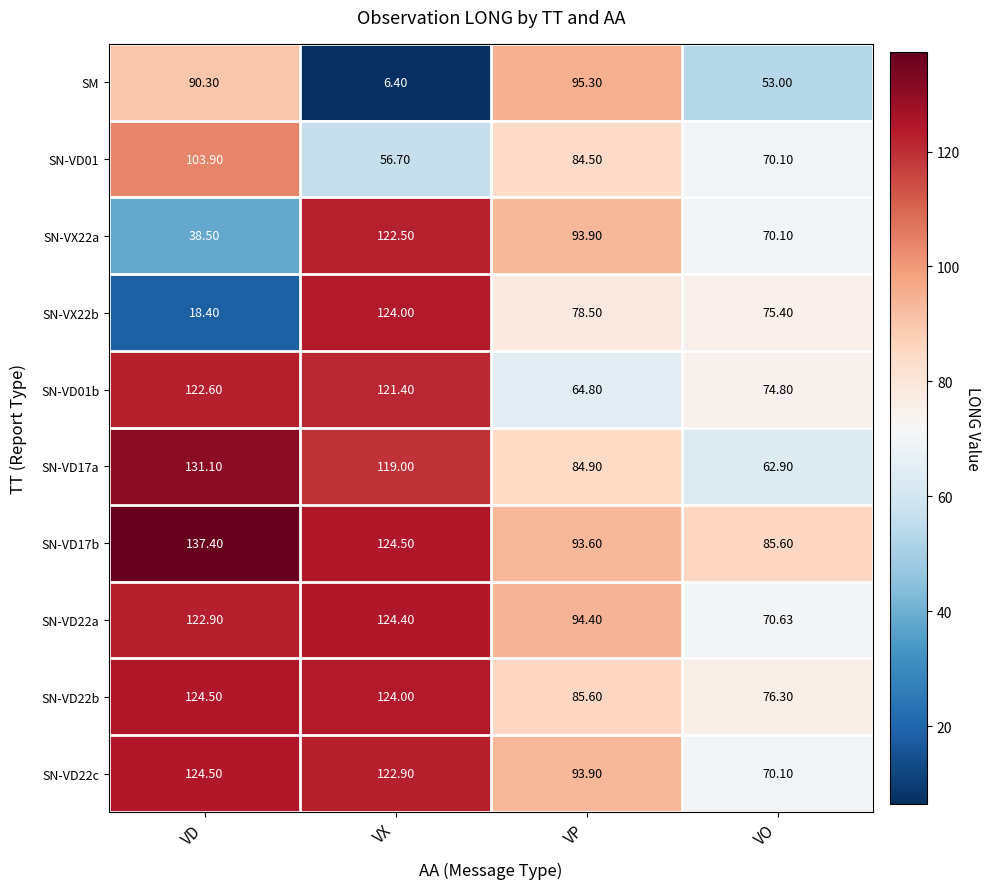

Which series has the largest total across all categories?

SN-VD17b